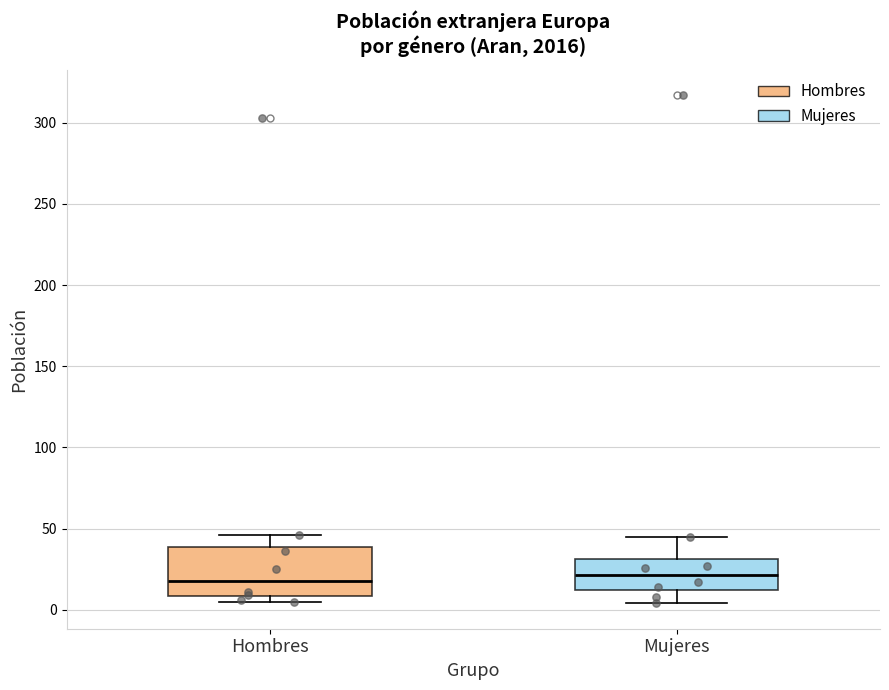

Which box is the tallest, from its lower edge to its upper edge?

Hombres